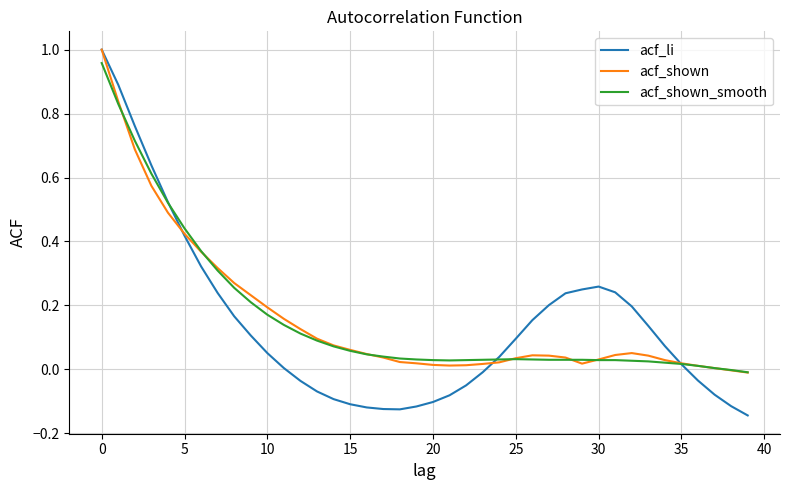

Which series has the largest range (max minus min)?

acf_li